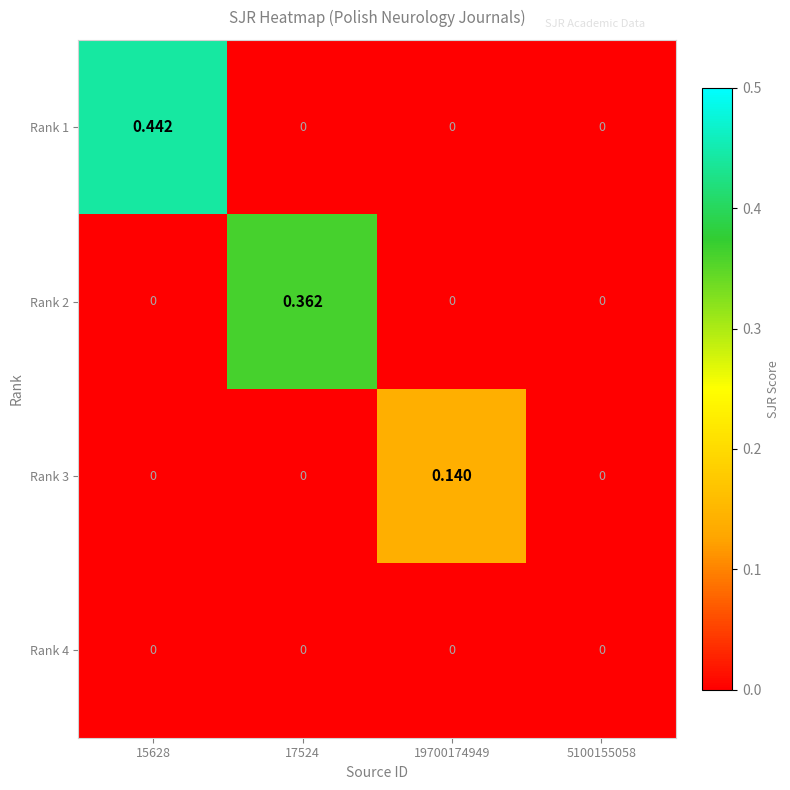

Which series changed the most between 15628 and 5100155058?

Rank 1